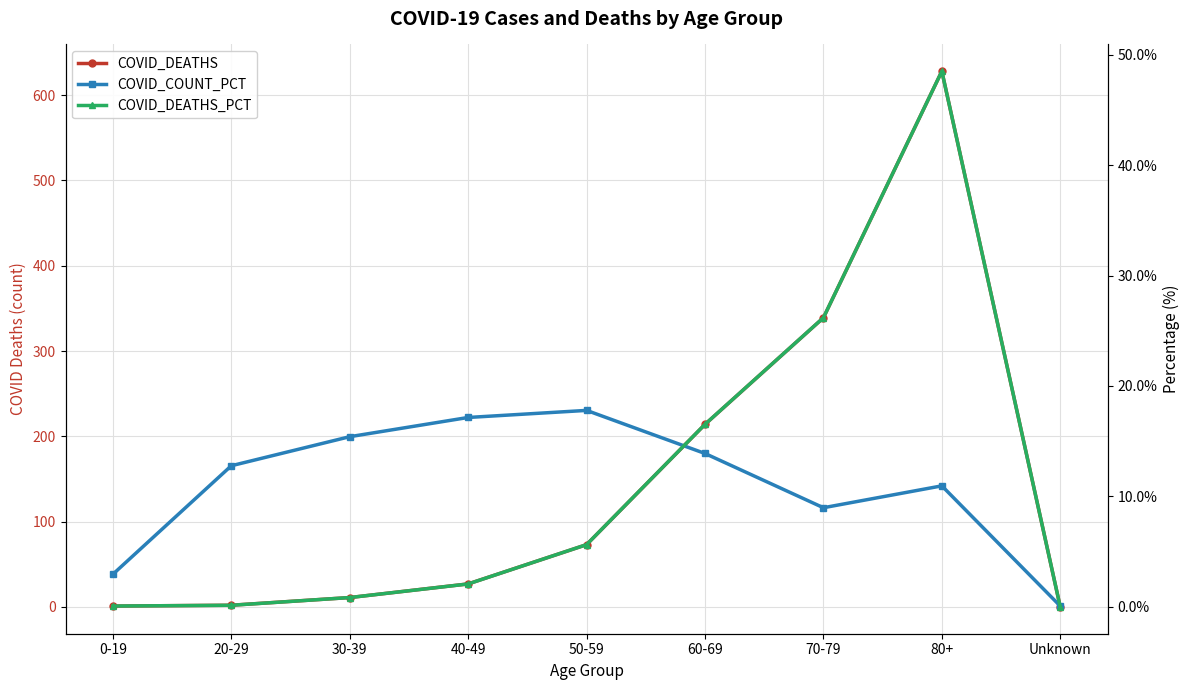

Where is the first local maximum for COVID_DEATHS?

80+